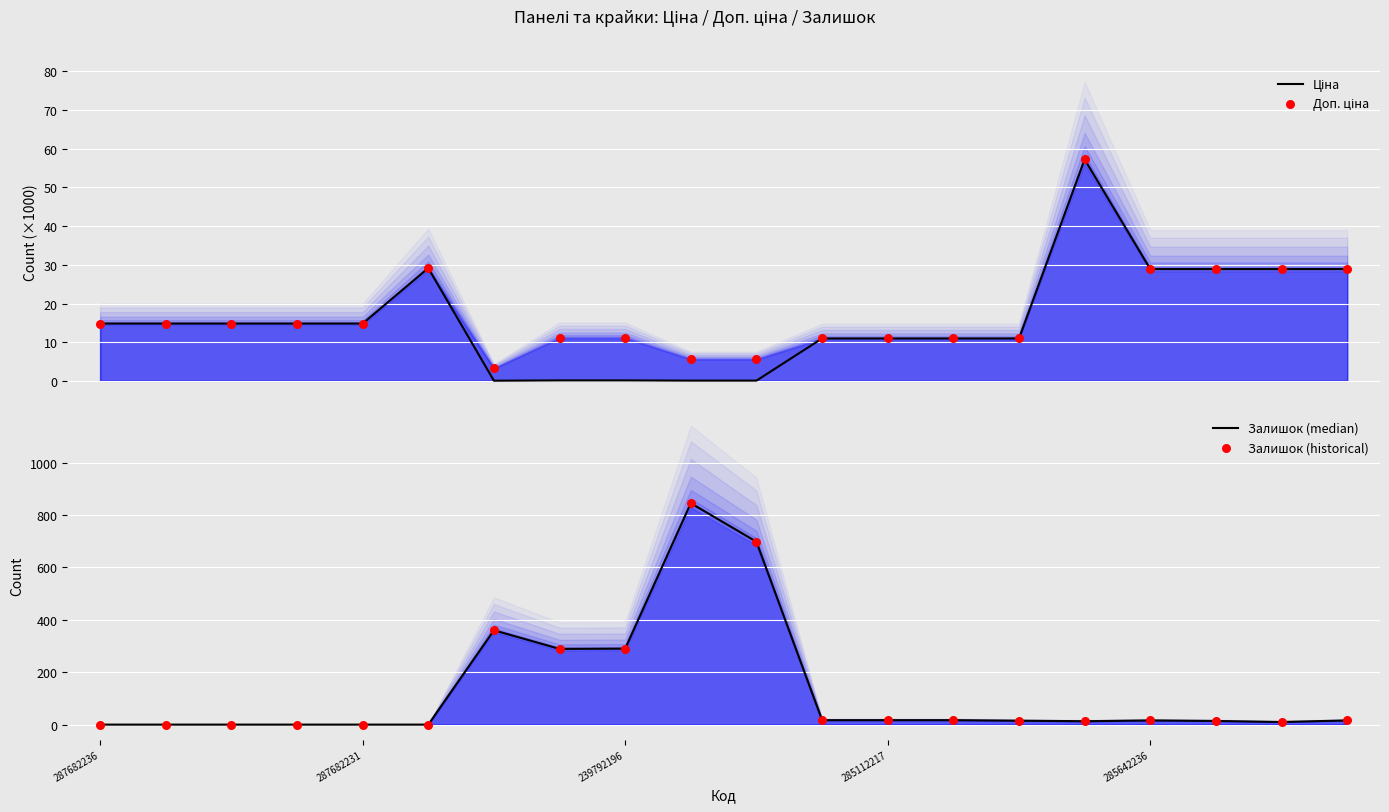

Which series has the widest spread of Y values?

Залишок (median)